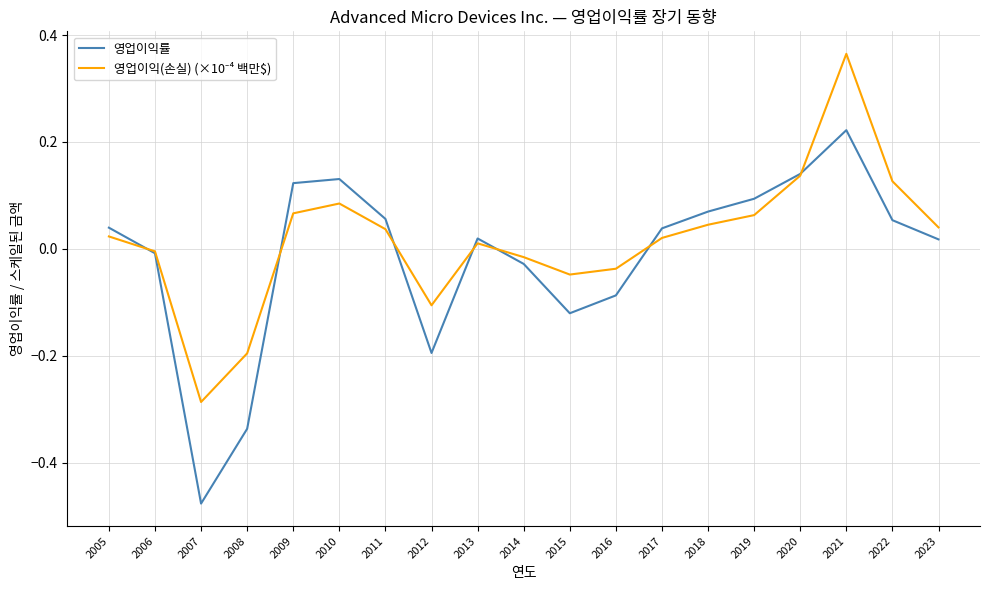

Does the chart display data point markers on the line(s)?

No